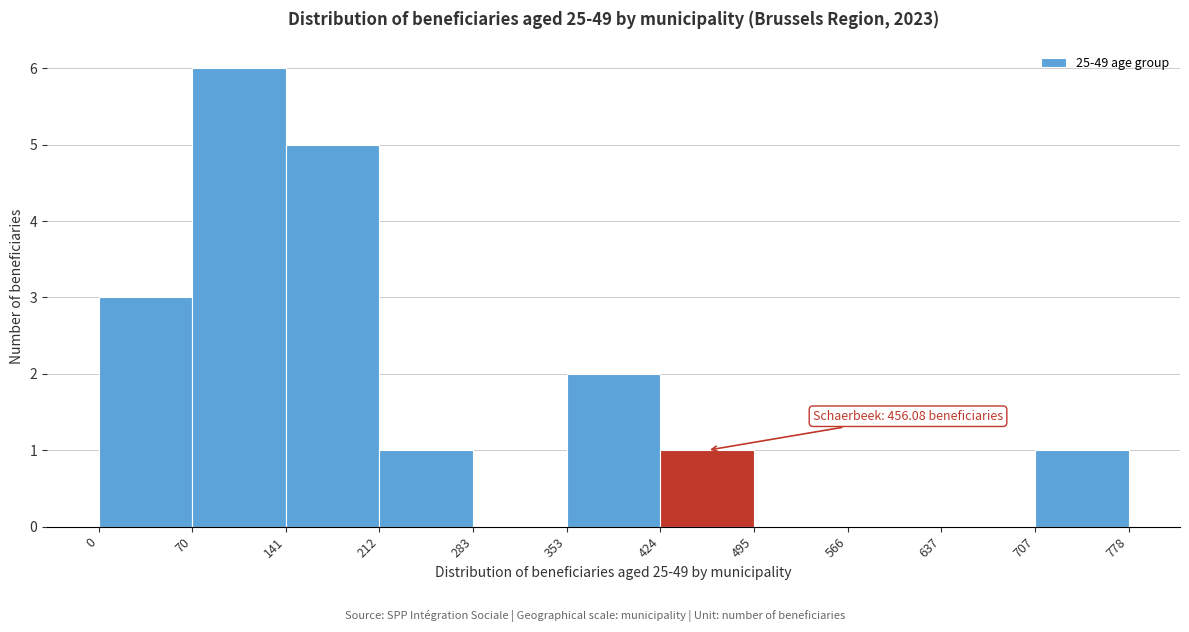

Which range on the x-axis has the tallest bar?

70 to 141